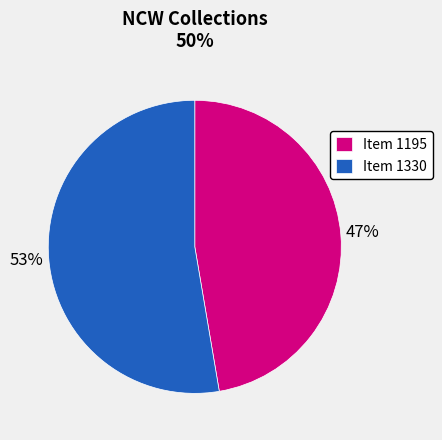

Which category has the smallest portion of the pie?

Item 1195